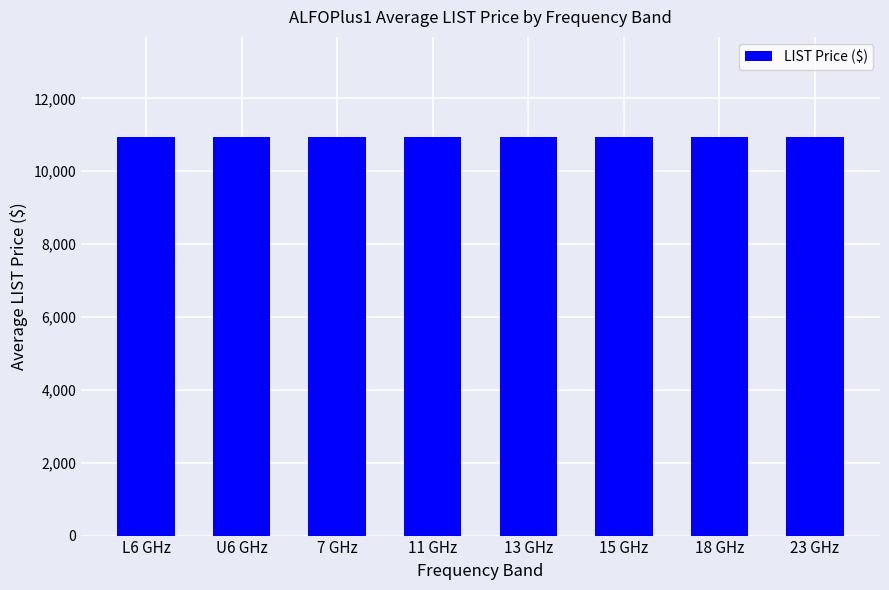

The chart shows a value of 15842 at 11 GHz. True or false?

False